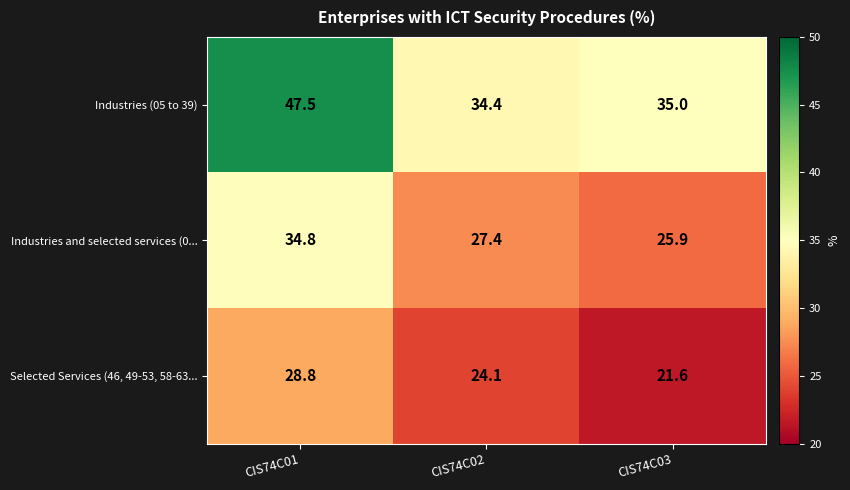

How many distinct data groups are displayed?

3